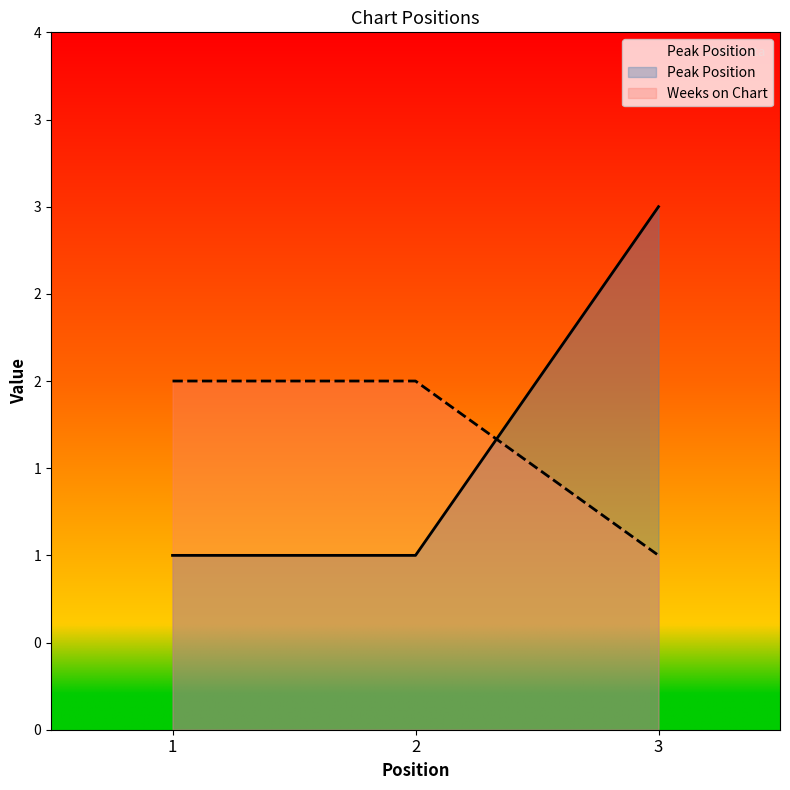

Which has a higher value, 3 or 2?

3